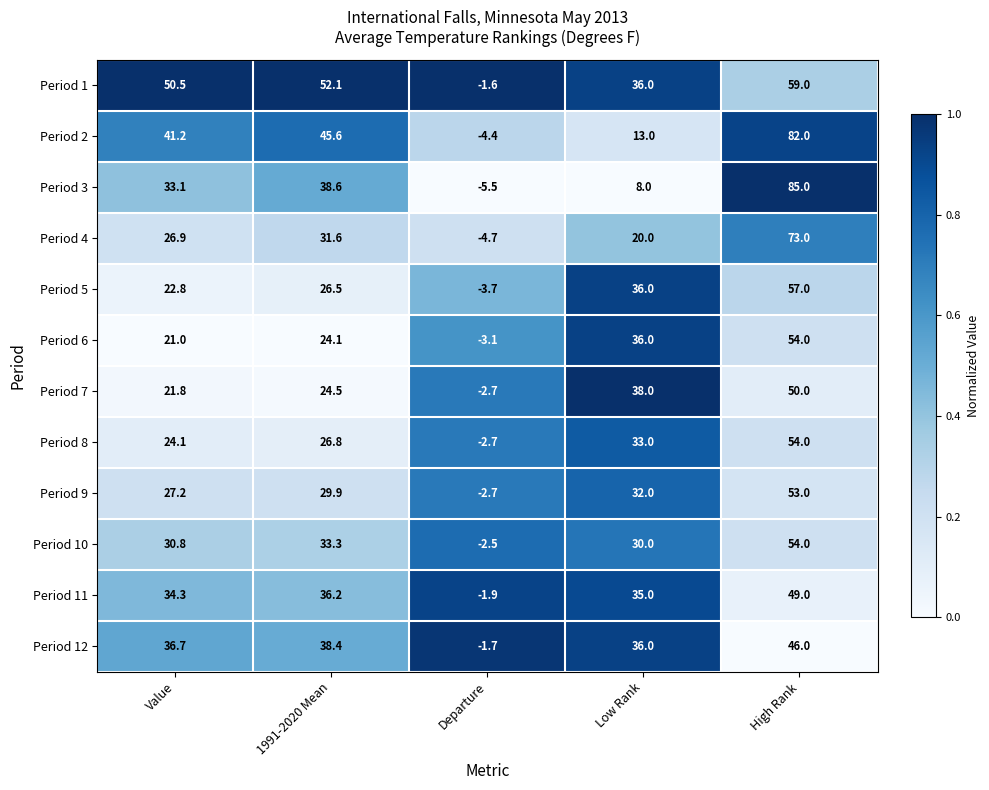

The value of Period 4 at High Rank is 73.0. True or false?

True